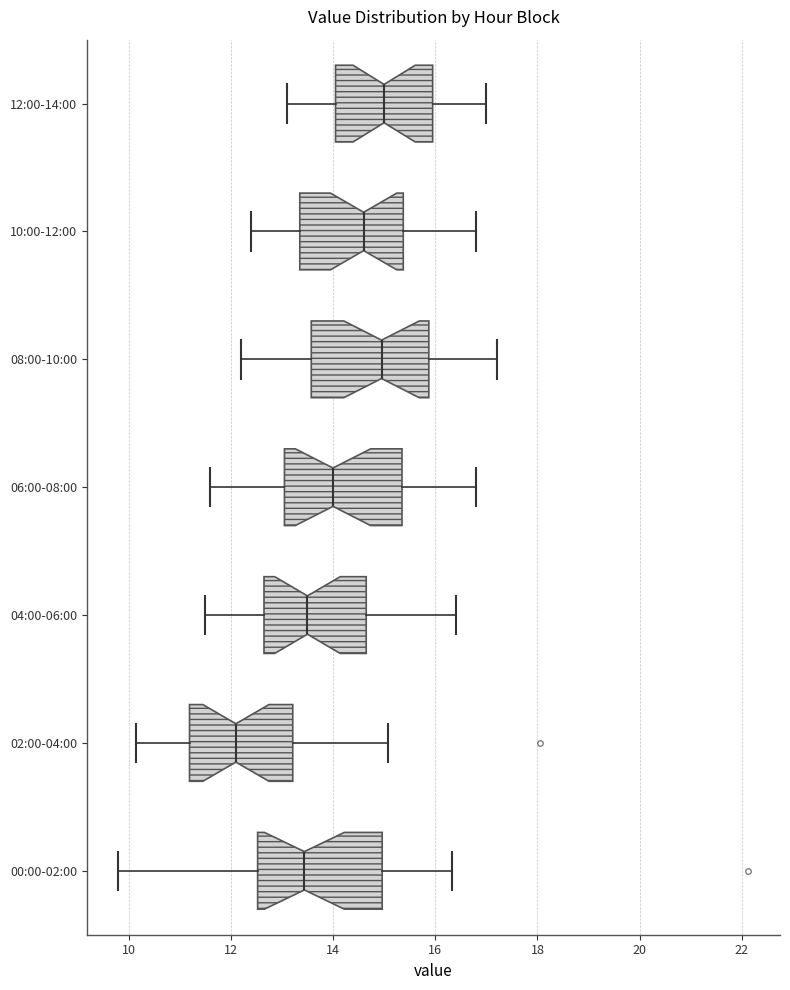

Reading bottom to top, read every box against the x-axis: the position of its median line, the range the box covers, and the ends of its whiskers. The values are not printed on the chart, so give them approximately, as read against the axis.

00:00-02:00: median 13.4, box 12.6 to 15.0, whiskers 9.8 to 16.4
02:00-04:00: median 12.2, box 11.2 to 13.2, whiskers 10.2 to 15.0
04:00-06:00: median 13.6, box 12.6 to 14.6, whiskers 11.6 to 16.4
06:00-08:00: median 14.0, box 13.0 to 15.4, whiskers 11.6 to 16.8
08:00-10:00: median 15.0, box 13.6 to 15.8, whiskers 12.2 to 17.2
10:00-12:00: median 14.6, box 13.4 to 15.4, whiskers 12.4 to 16.8
12:00-14:00: median 15.0, box 14.0 to 16.0, whiskers 13.2 to 17.0